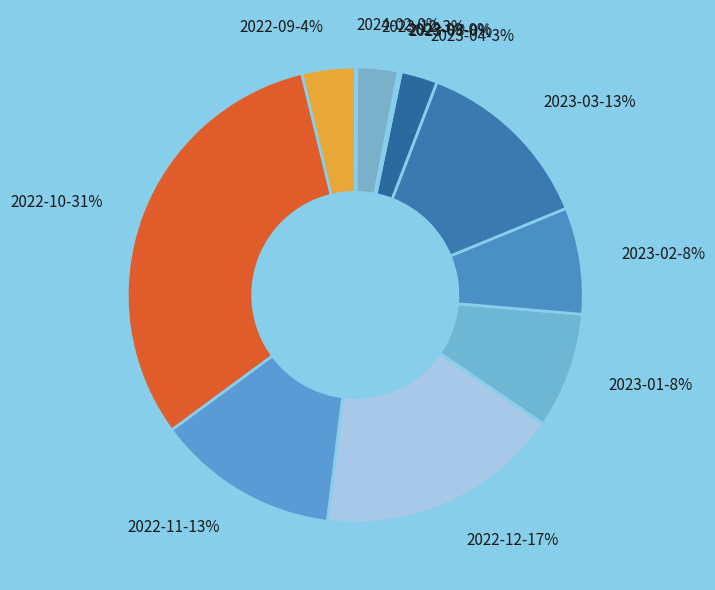

To the nearest percent, what is the average slice percentage?

8%